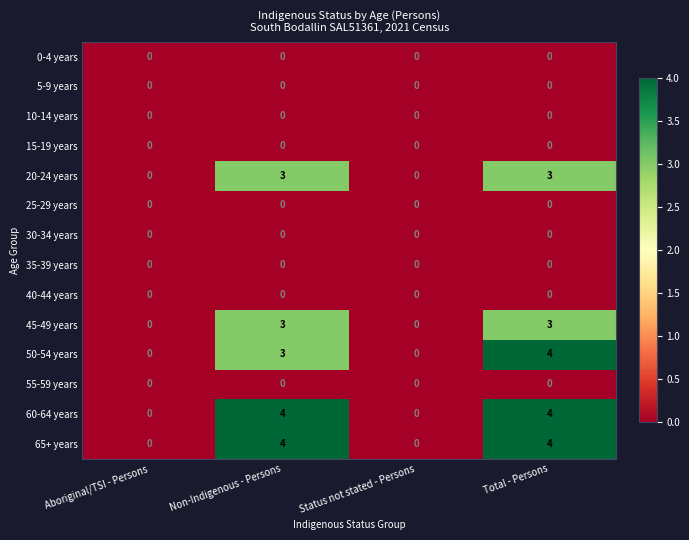

Is it true that 35-39 years equals 0 at Total - Persons?

True